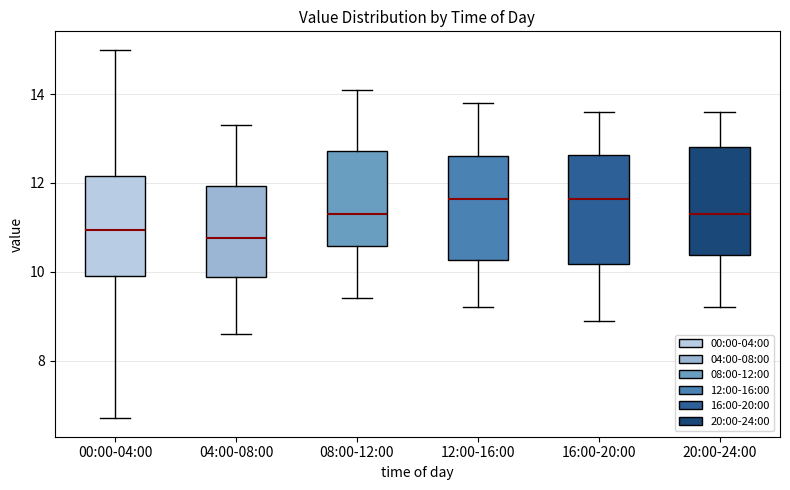

Where does the median line of the box for 08:00-12:00 sit on the y-axis? The values are not printed on the chart, so give them approximately, as read against the axis.

11.4